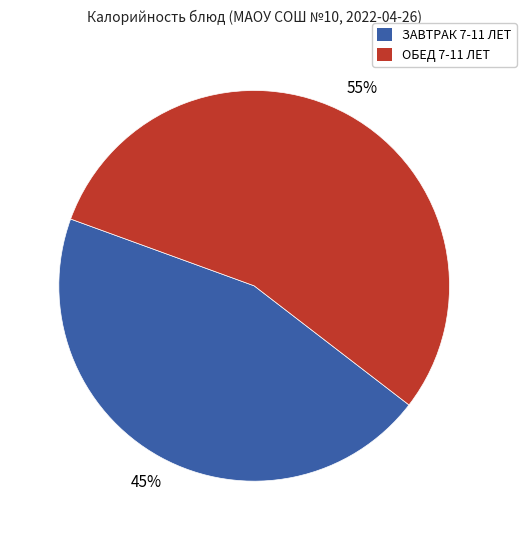

Is there any slice that represents more than half of the pie?

Yes